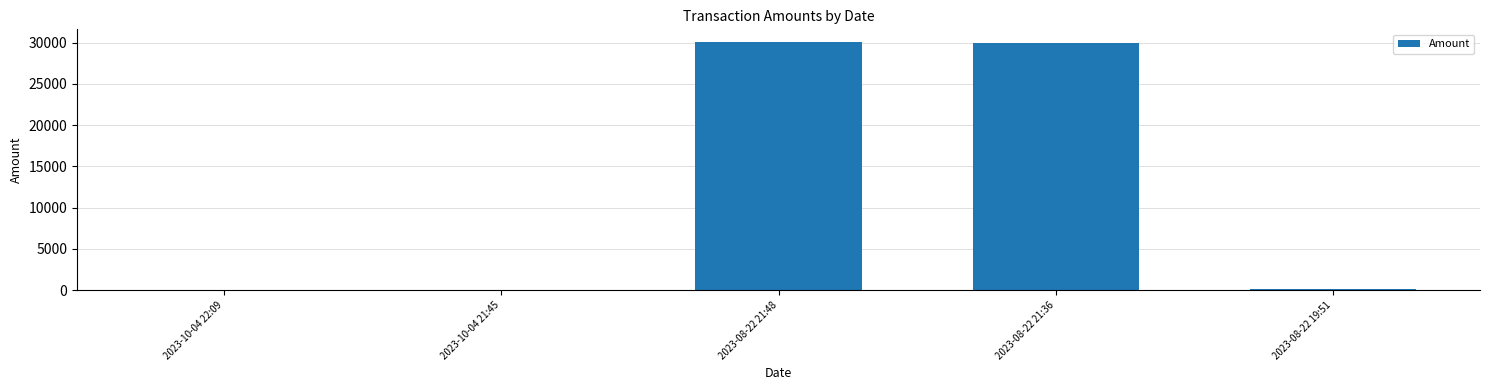

How many categories are shown in the chart?

5